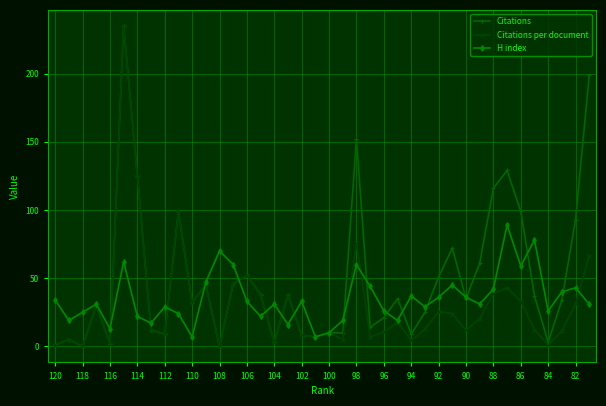

What is the greatest value displayed?

235.0